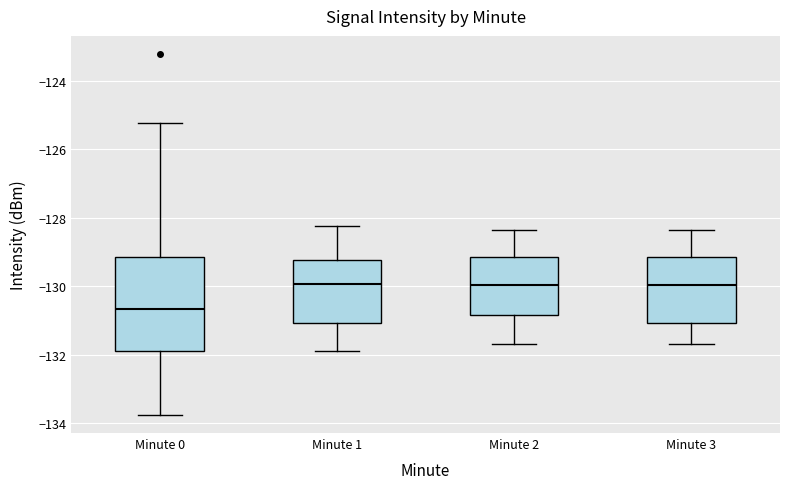

Reading left to right, read every box against the y-axis: the position of its median line, the range the box covers, and the ends of its whiskers. The values are not printed on the chart, so give them approximately, as read against the axis.

Minute 0: median -130.6, box -131.8 to -129.2, whiskers -133.8 to -125.2
Minute 1: median -130.0, box -131.0 to -129.2, whiskers -132.0 to -128.2
Minute 2: median -130.0, box -130.8 to -129.2, whiskers -131.6 to -128.4
Minute 3: median -130.0, box -131.0 to -129.2, whiskers -131.6 to -128.4